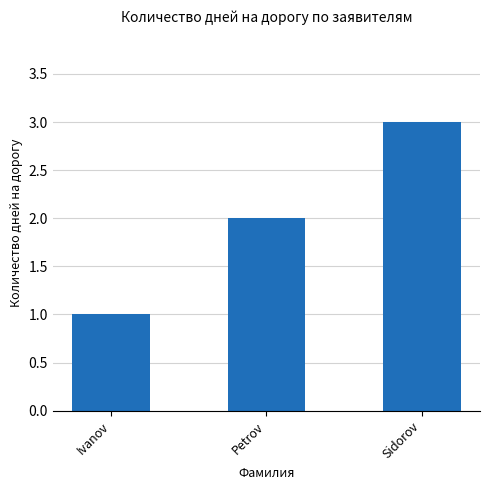

Reading left to right, what are all the values shown in this chart?

1	2	3